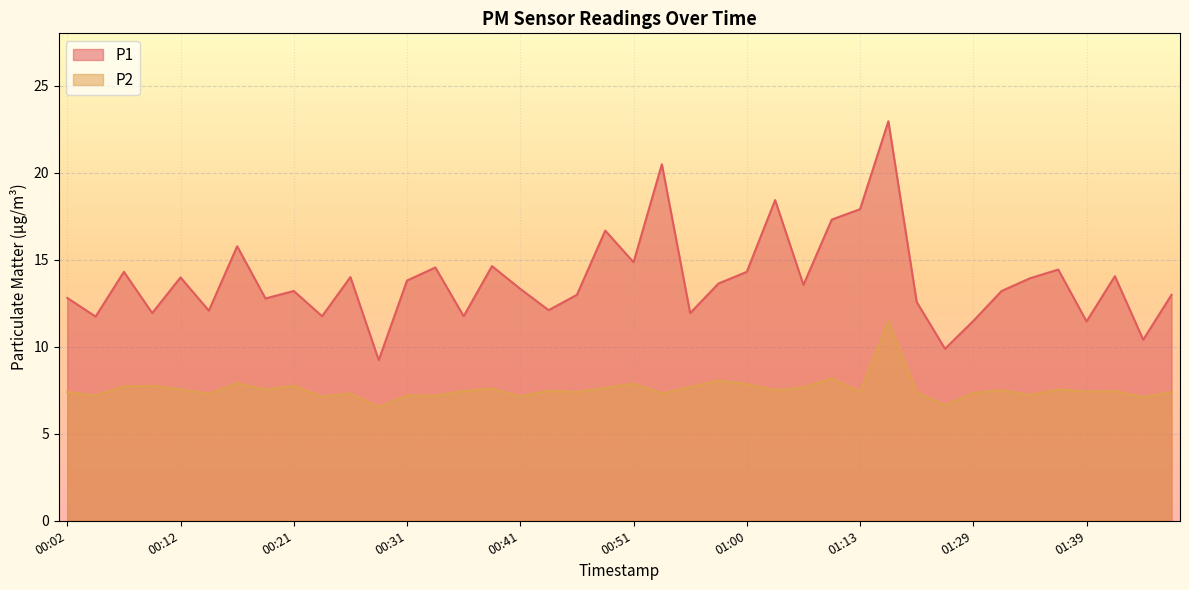

What is the label of the 13th point from the left?

00:31